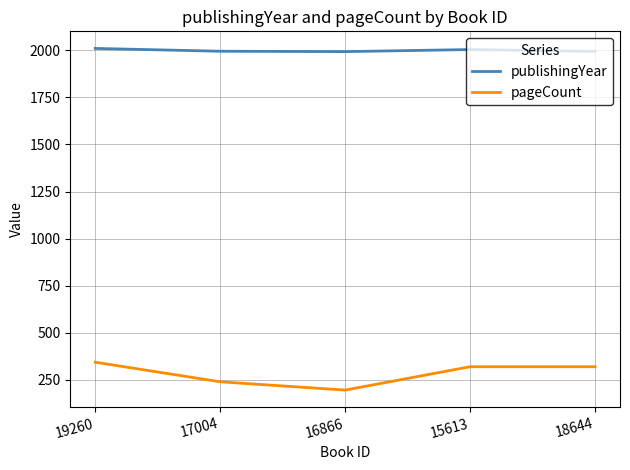

Where is pageCount nearest to the value 270?

17004